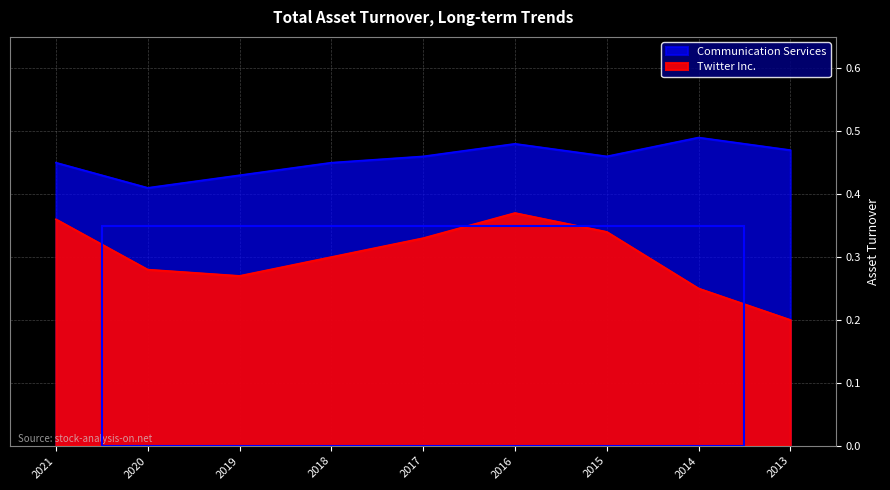

Rank the series at 2014 from highest to lowest value.

Communication Services, Twitter Inc.